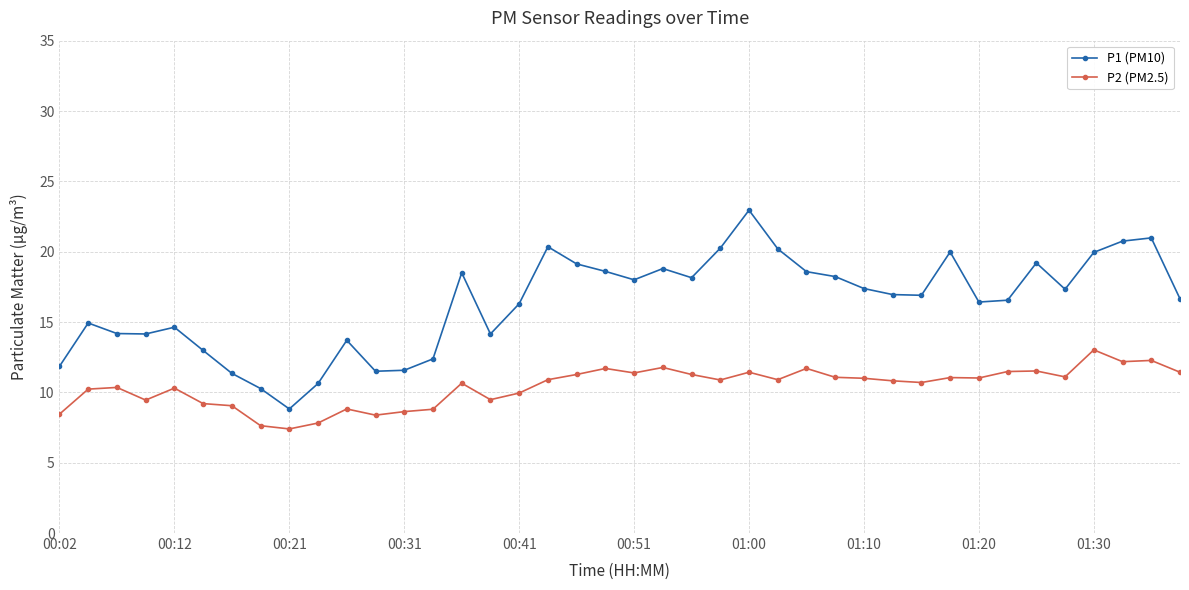

True or false: P2 (PM2.5) and P1 (PM10) cross at least once.

False